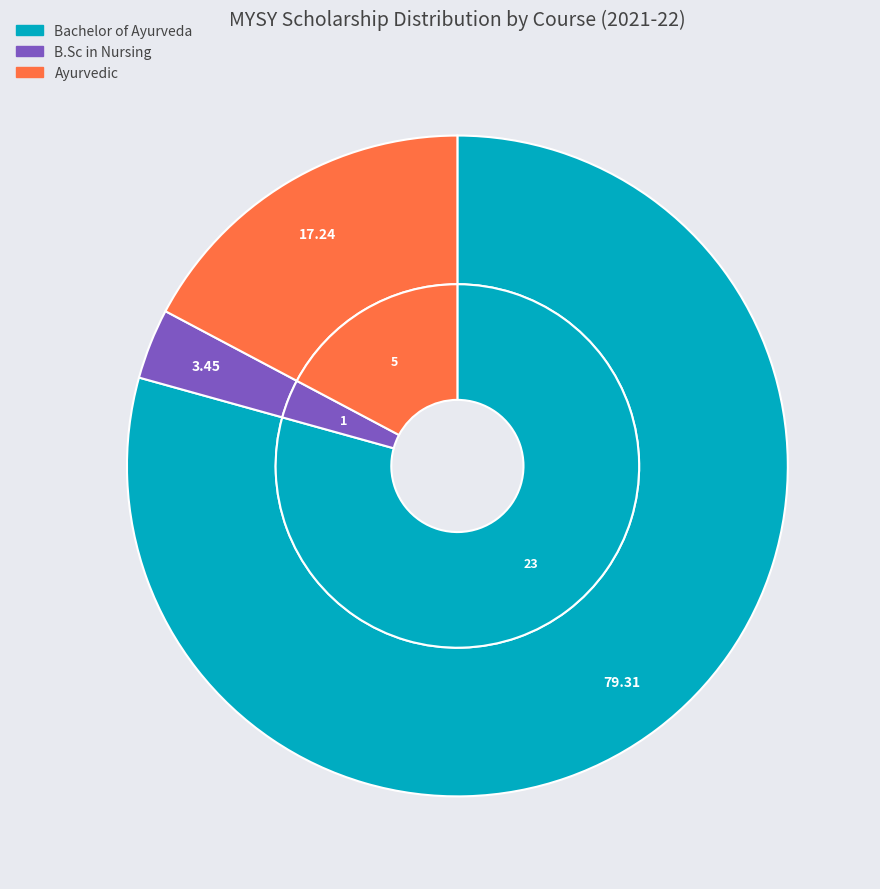

What percentage do B.Sc in Nursing and Bachelor of Ayurveda together represent?

82.8%